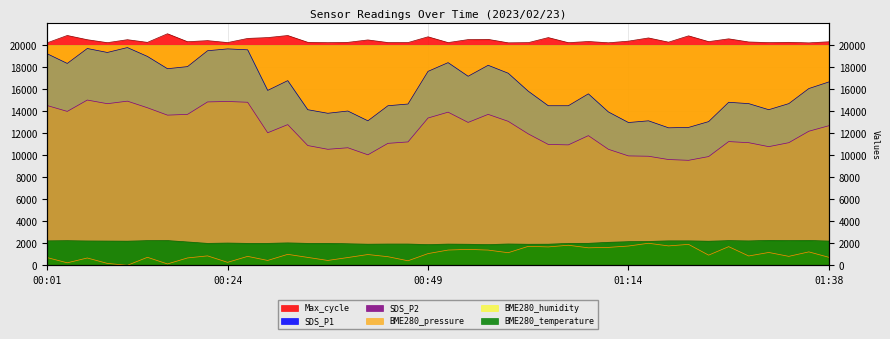

True or false: Max_cycle and SDS_P1 intersect in this chart.

False